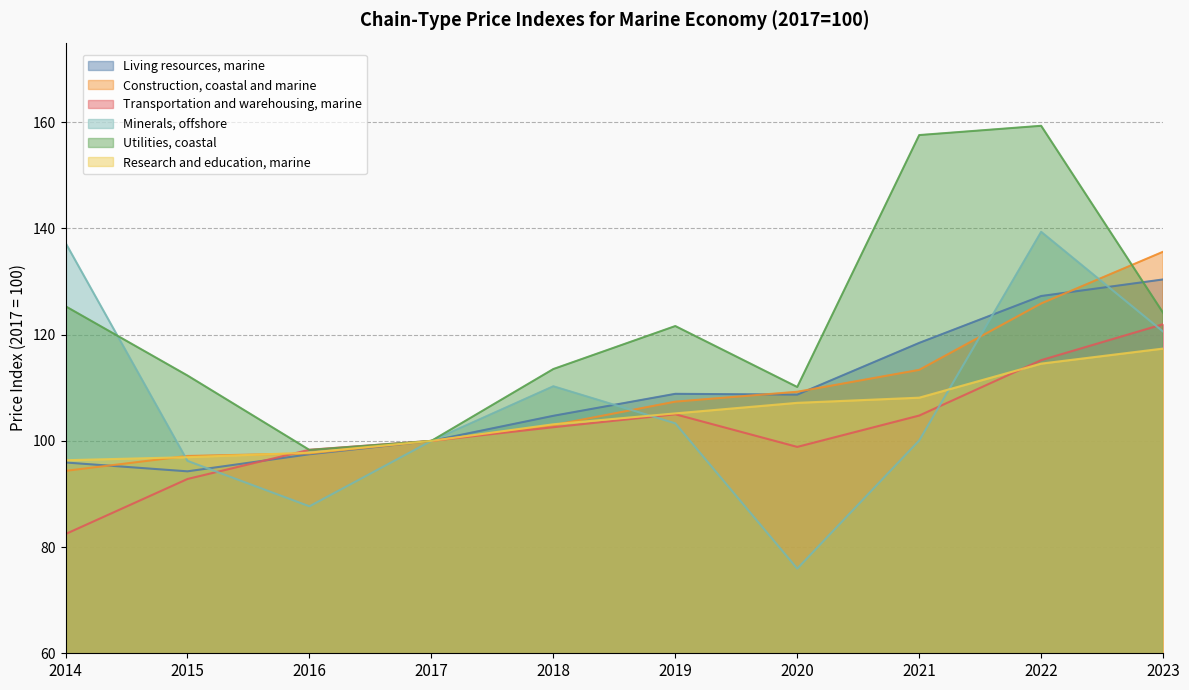

Reading left to right, extract all data points from this chart.

Living resources, marine: 2014=95.9	2015=94.3	2016=97.5	2017=100.0	2018=104.7	2019=108.9	2020=108.7	2021=118.5	2022=127.3	2023=130.4
Construction, coastal and marine: 2014=94.4	2015=97.2	2016=97.6	2017=100.0	2018=103.0	2019=107.4	2020=109.2	2021=113.4	2022=125.9	2023=135.6
Transportation and warehousing, marine: 2014=82.5	2015=92.8	2016=98.3	2017=100.0	2018=102.6	2019=105.0	2020=98.9	2021=104.8	2022=115.2	2023=122.0
Minerals, offshore: 2014=137.3	2015=96.2	2016=87.7	2017=100.0	2018=110.3	2019=103.3	2020=75.9	2021=100.1	2022=139.4	2023=120.6
Utilities, coastal: 2014=125.4	2015=112.3	2016=98.3	2017=100.0	2018=113.5	2019=121.6	2020=110.1	2021=157.6	2022=159.3	2023=124.1
Research and education, marine: 2014=96.4	2015=96.9	2016=97.8	2017=100.0	2018=103.1	2019=105.2	2020=107.2	2021=108.1	2022=114.5	2023=117.4